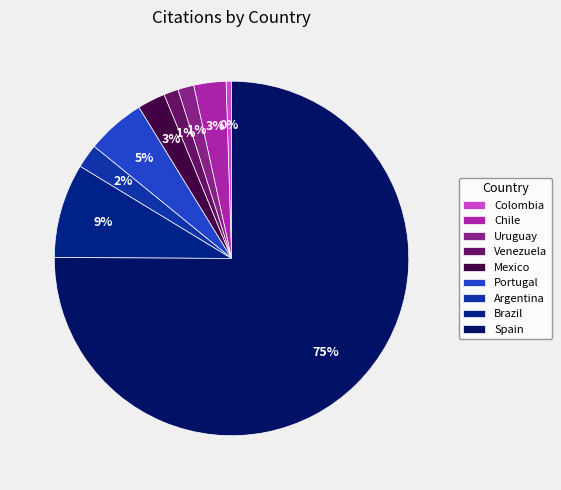

How many slices are in this pie chart?

9